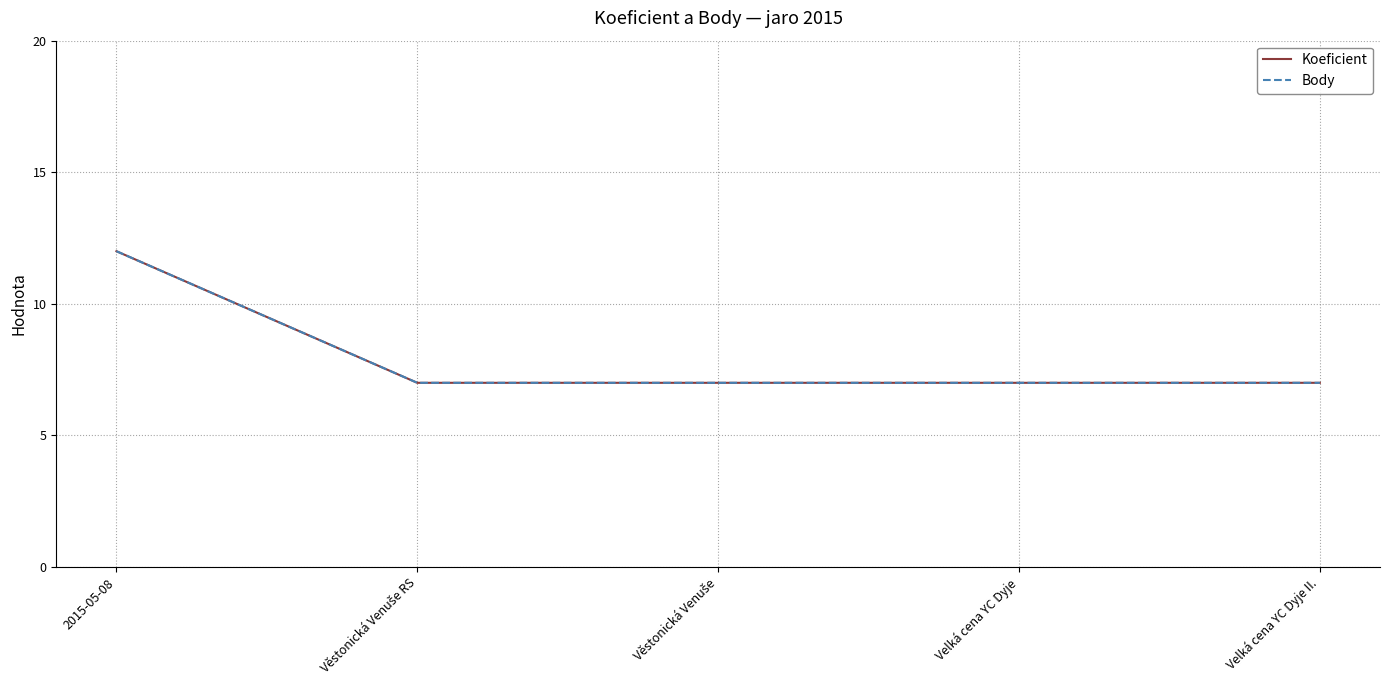

Rank the series by their maximum value, from lowest to highest.

Koeficient, Body